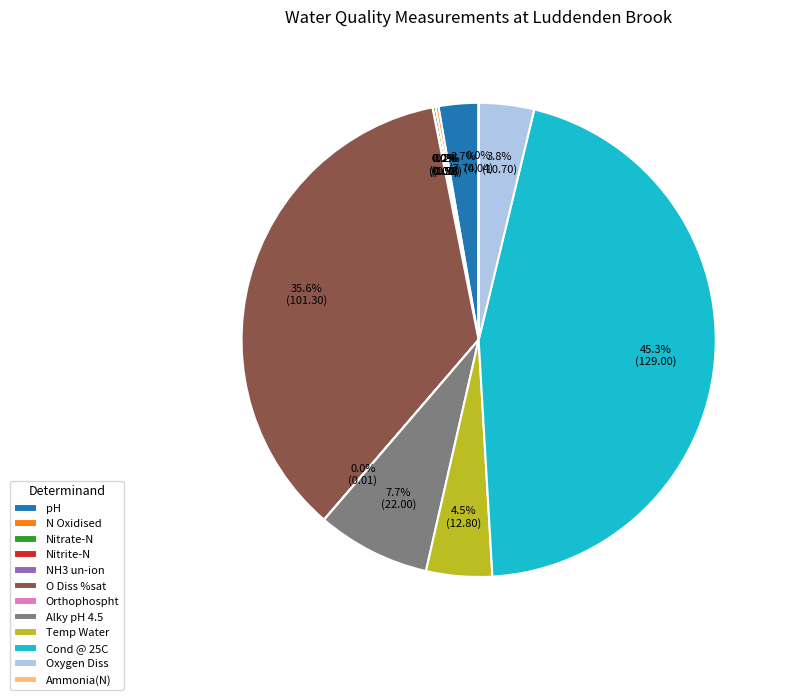

Is it true that O Diss %sat is 49% of the pie?

False